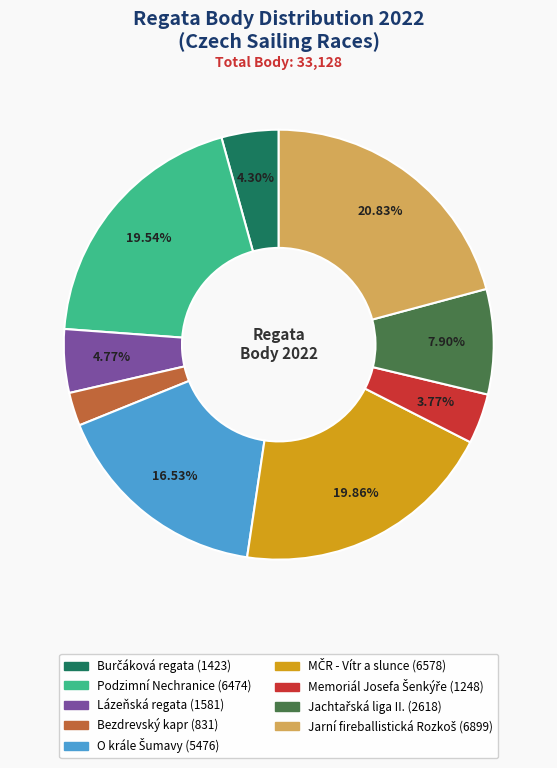

To the nearest percent, what is the average slice percentage?

11%